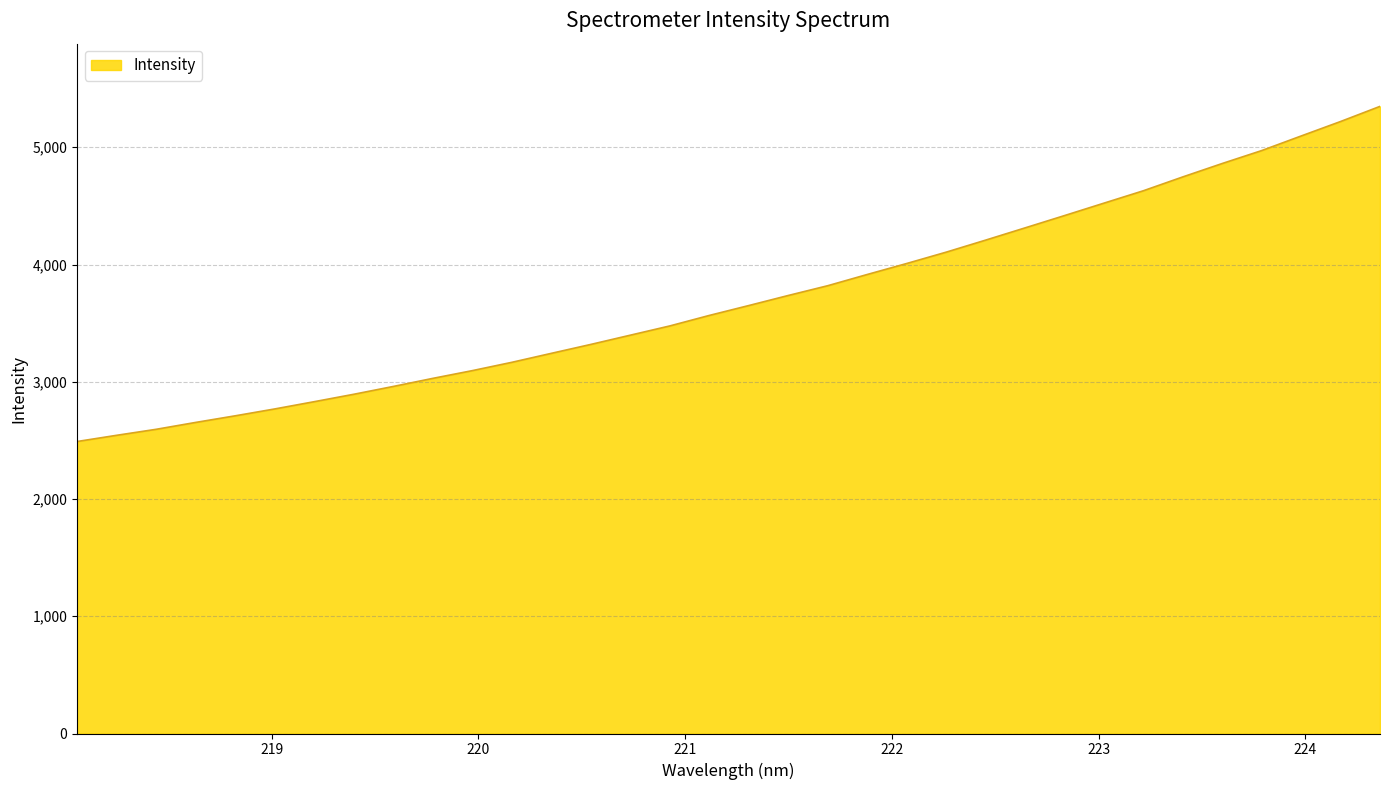

What is the difference between the maximum and minimum values?

2858.3